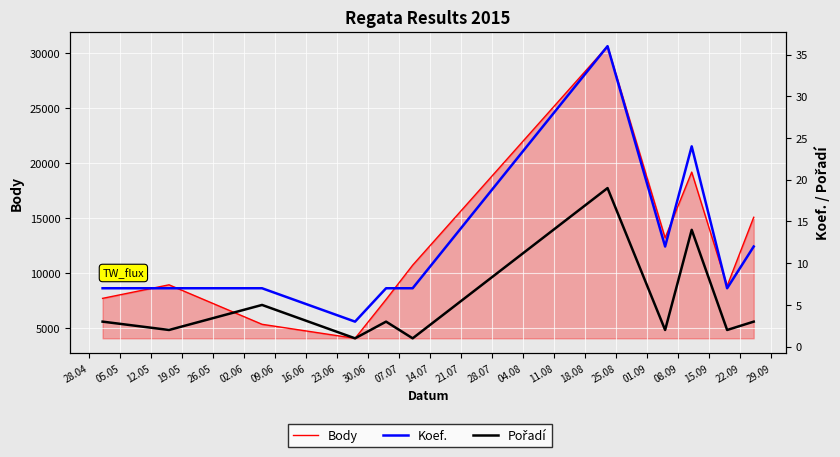

What is the sum of all Koef. values?

129